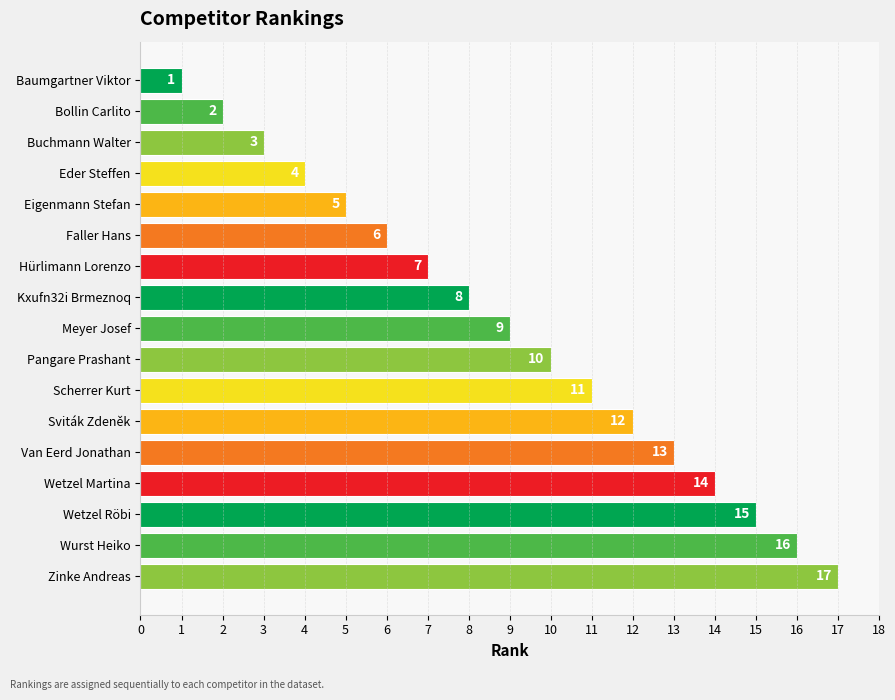

Rank the categories by value from lowest to highest.

Baumgartner Viktor, Bollin Carlito, Buchmann Walter, Eder Steffen, Eigenmann Stefan, Faller Hans, Hürlimann Lorenzo, Kxufn32i Brmeznoq, Meyer Josef, Pangare Prashant, Scherrer Kurt, Sviták Zdeněk, Van Eerd Jonathan, Wetzel Martina, Wetzel Röbi, Wurst Heiko, Zinke Andreas